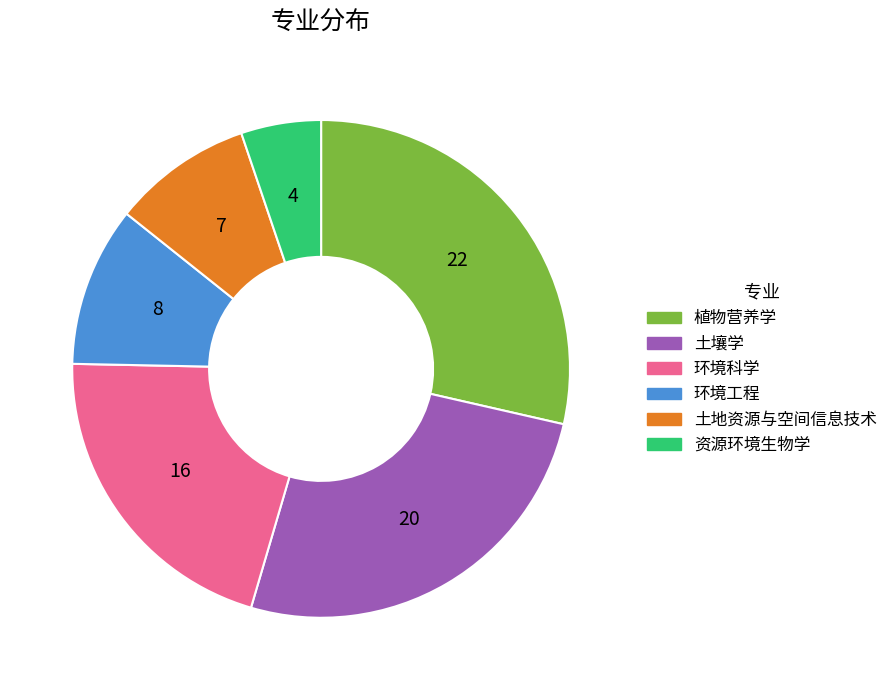

Rank the categories by value from lowest to highest.

资源环境生物学, 土地资源与空间信息技术, 环境工程, 环境科学, 土壤学, 植物营养学